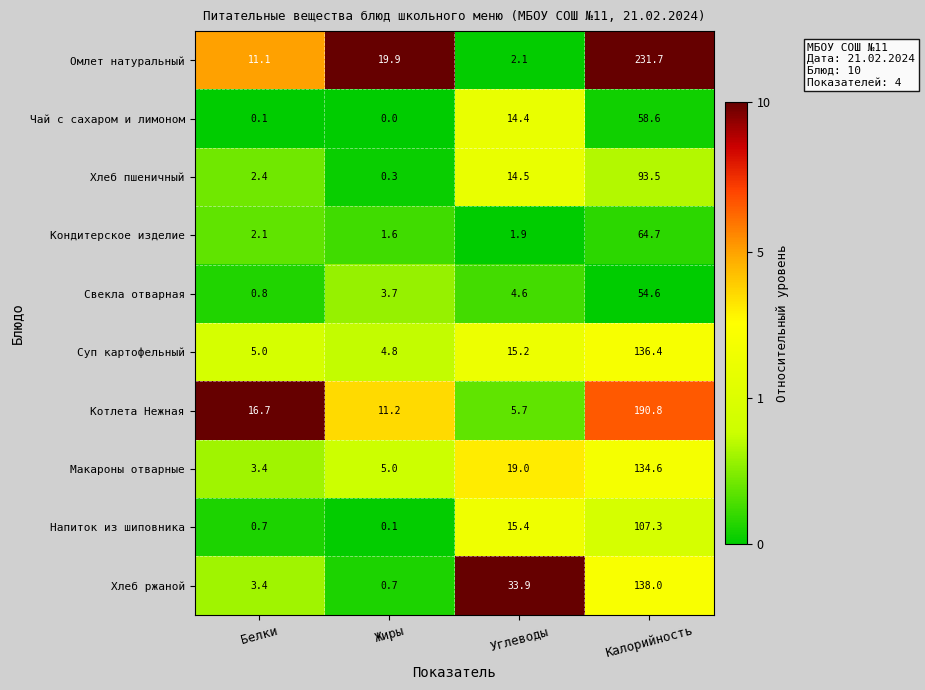

At how many categories does at least one series exceed 0?

4